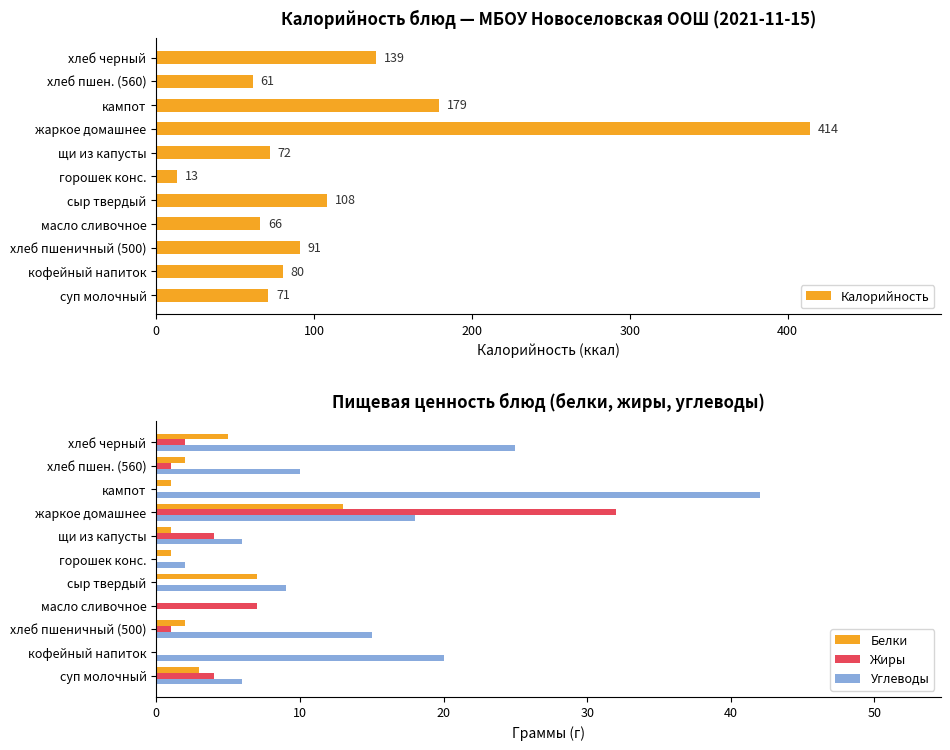

Is the value of Жиры at хлеб пшеничный (500) greater than the value of Углеводы at хлеб черный?

No